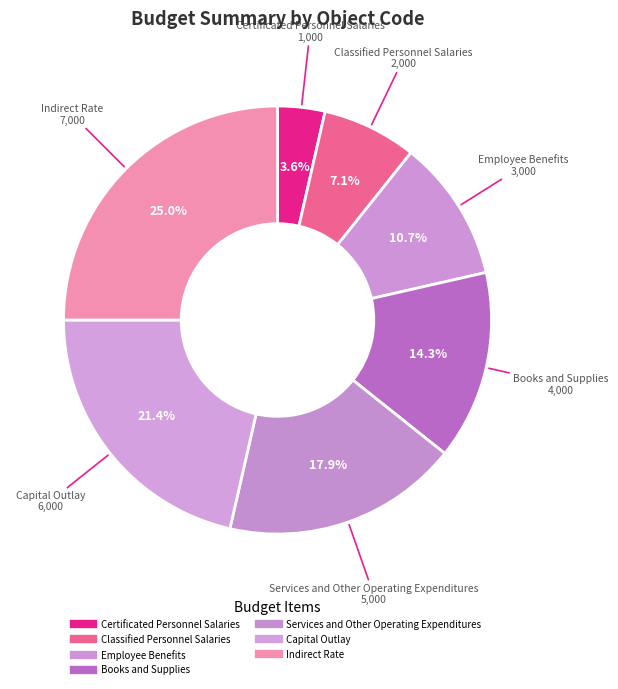

Rank the categories by value from highest to lowest.

Indirect Rate, Capital Outlay, Services and Other Operating Expenditures, Books and Supplies, Employee Benefits, Classified Personnel Salaries, Certificated Personnel Salaries